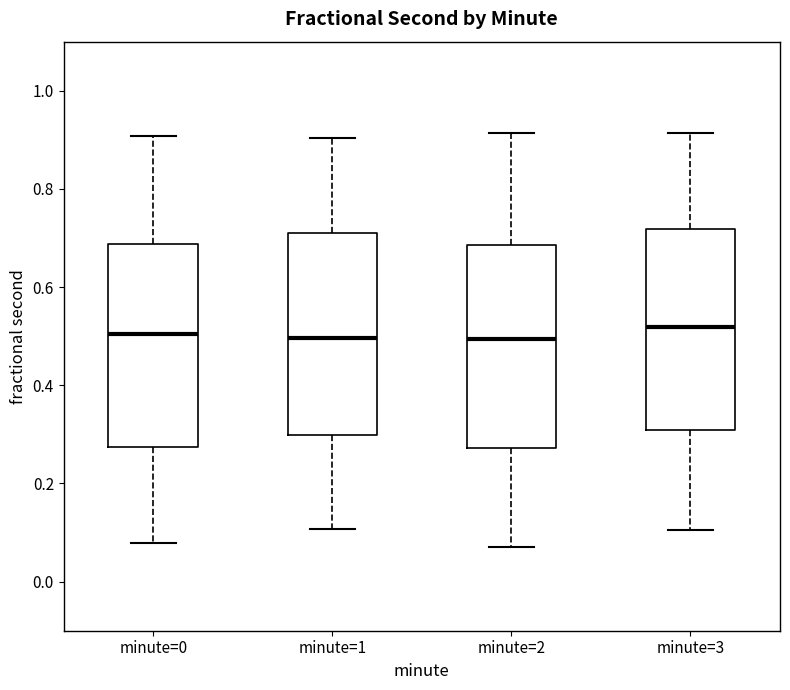

Where is the upper edge of the box for minute=2 on the y-axis? The values are not printed on the chart, so give them approximately, as read against the axis.

0.68